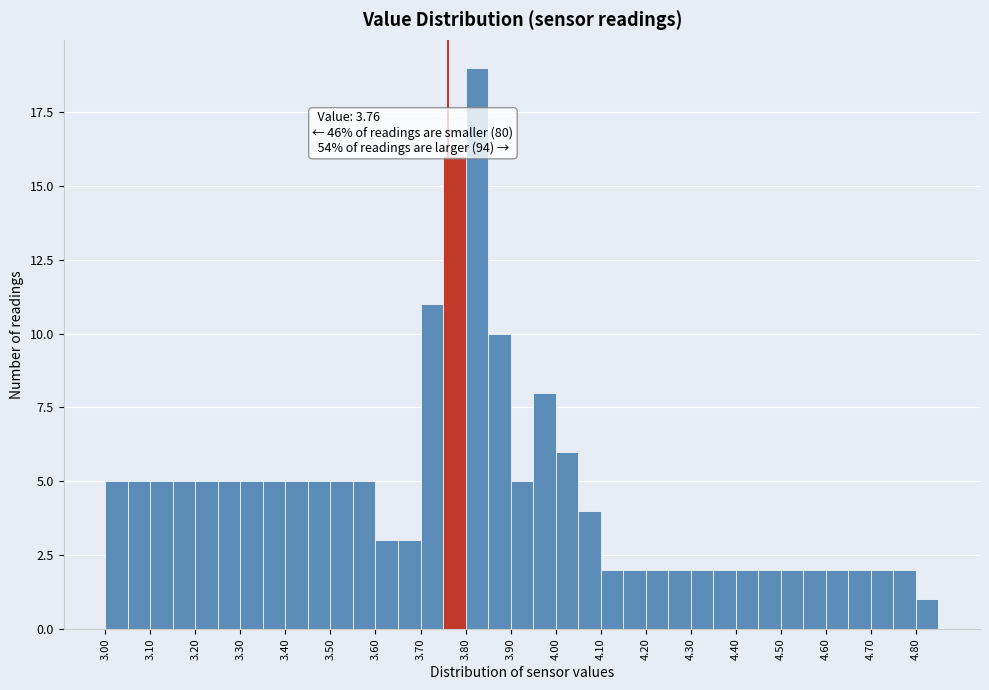

Which range on the x-axis has the tallest bar?

3.80 to 3.85